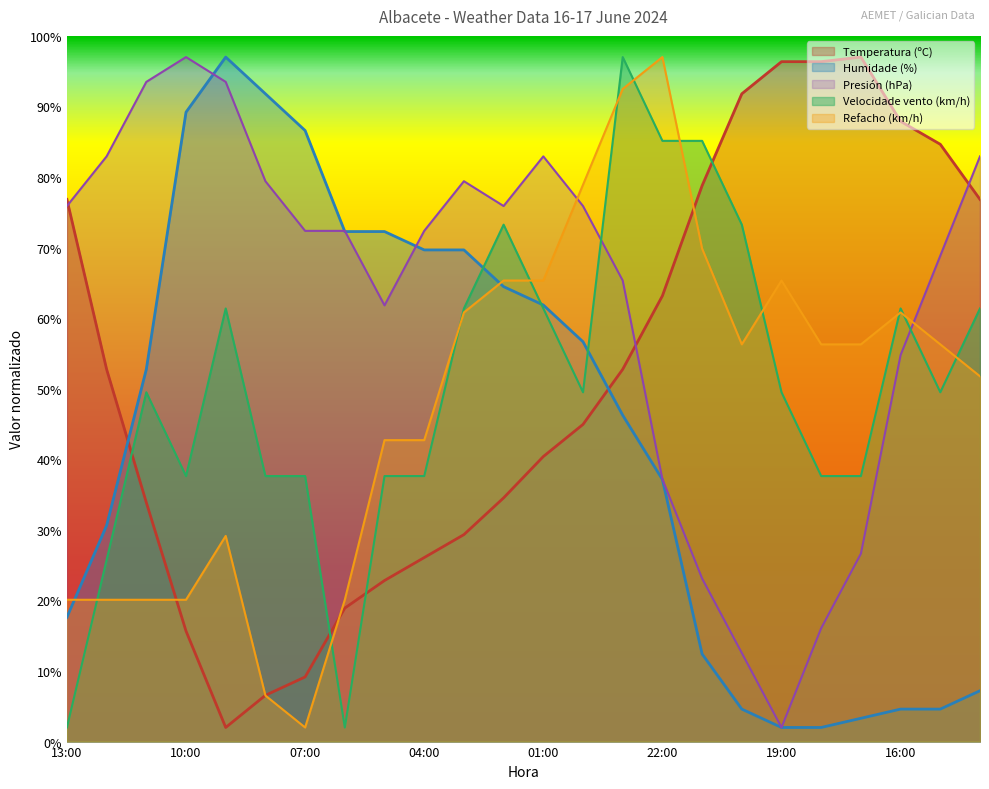

How many intersections are there between Presión (hPa) and Refacho (km/h)?

2